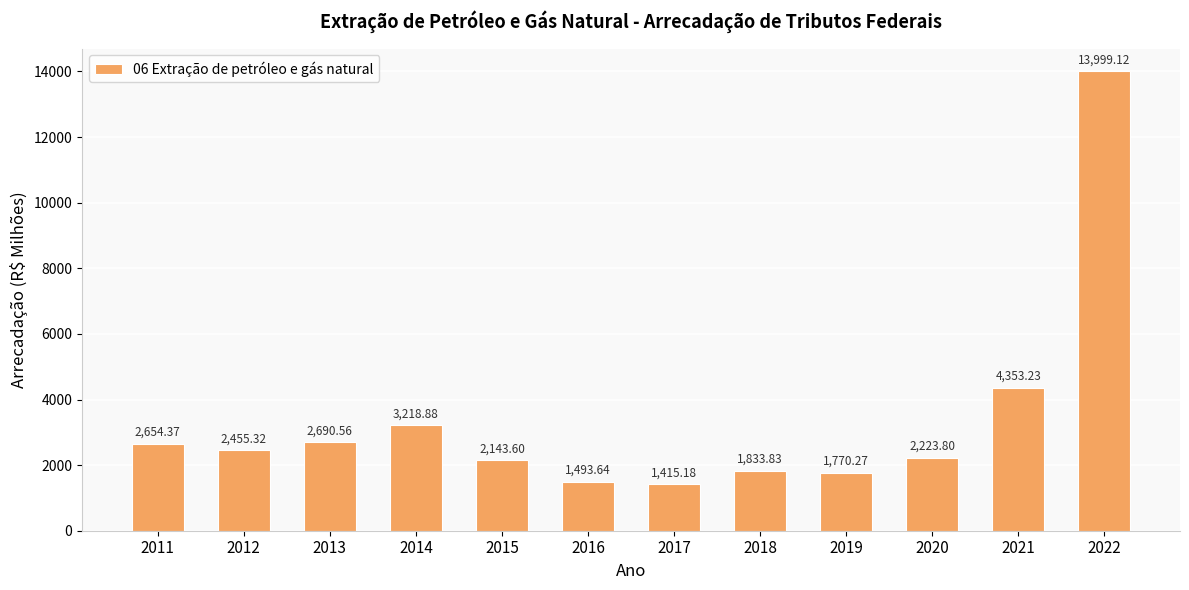

Are the bars horizontal?

No